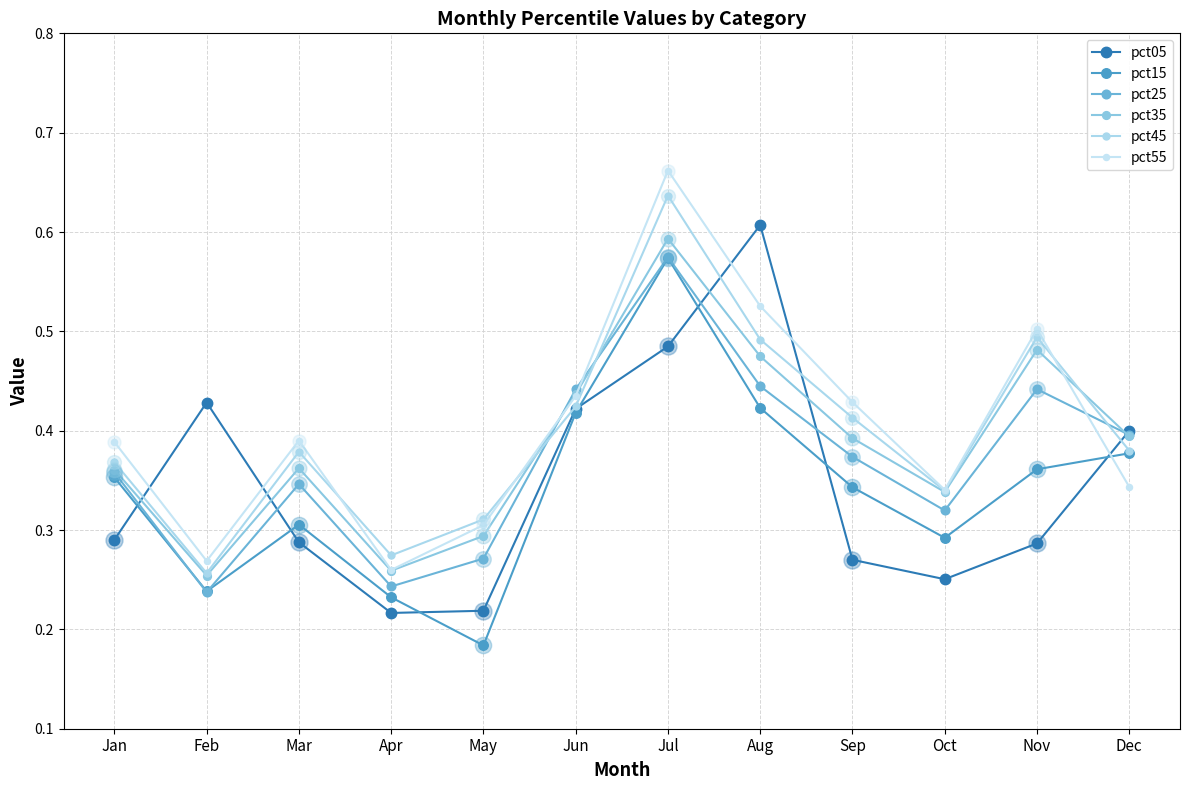

How many lines are shown in the chart?

6